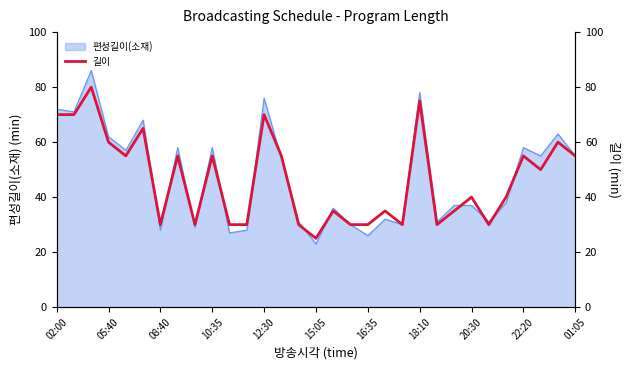

What is the minimum value shown in the chart?

25